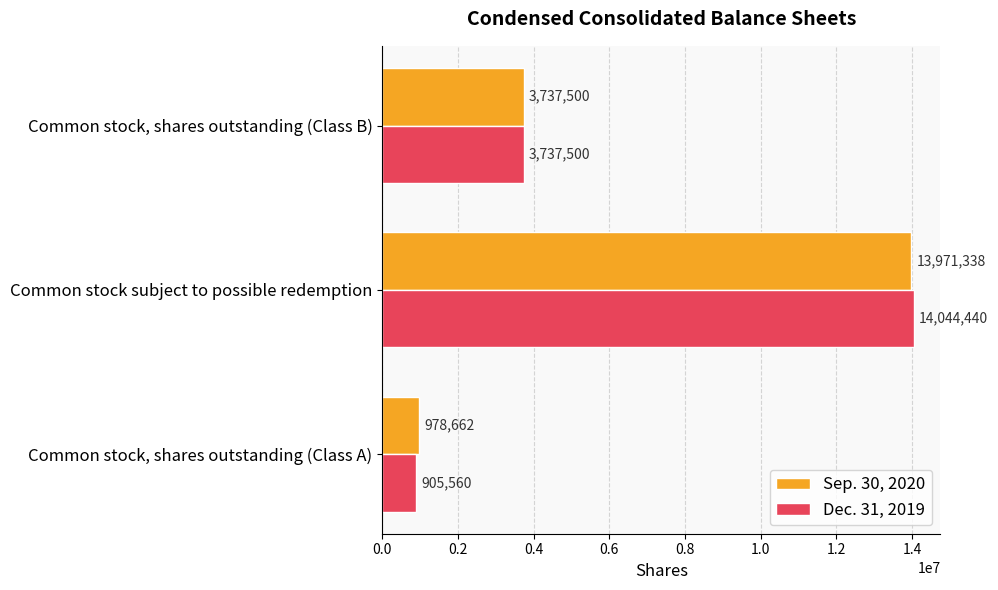

Where is Dec. 31, 2019 nearest to the value 7475000?

Common stock, shares outstanding (Class B)